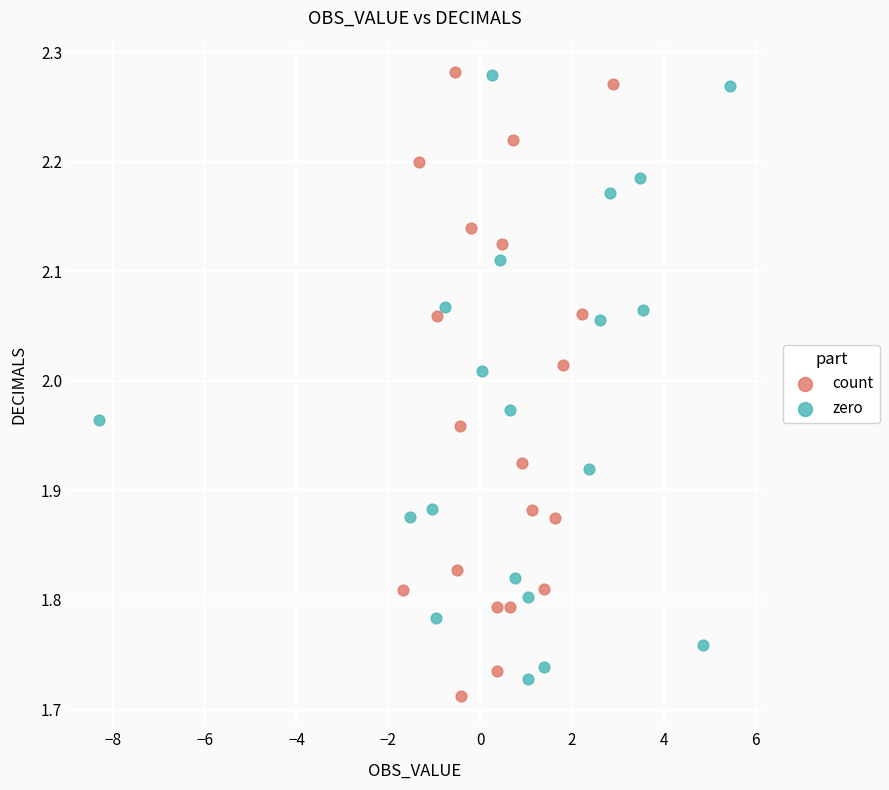

Which series reaches the minimum Y coordinate?

count